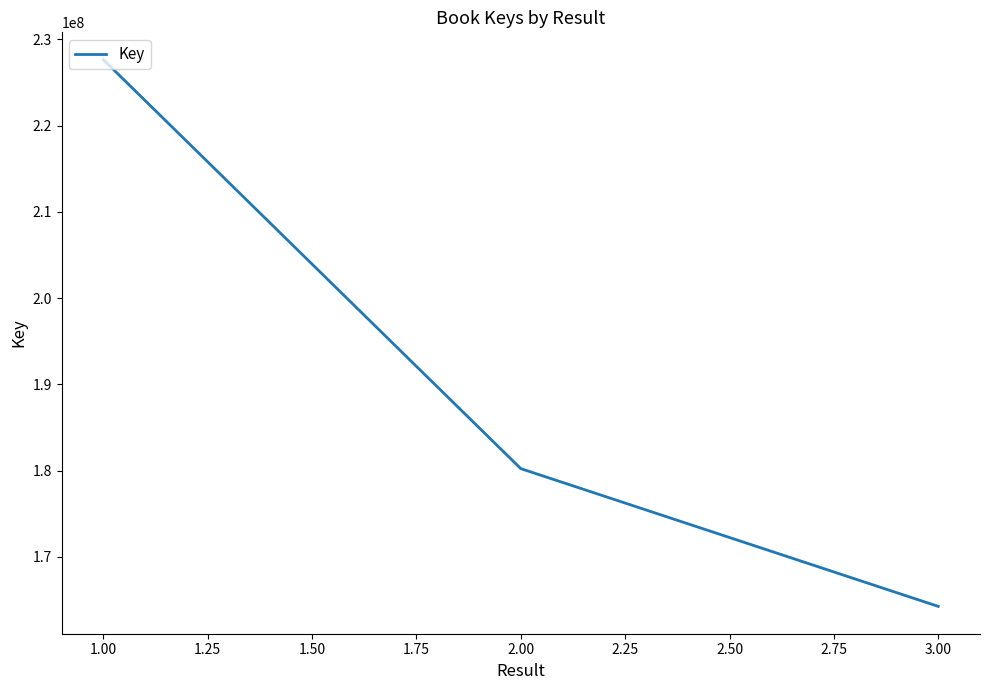

Does the chart have visible grid lines?

No